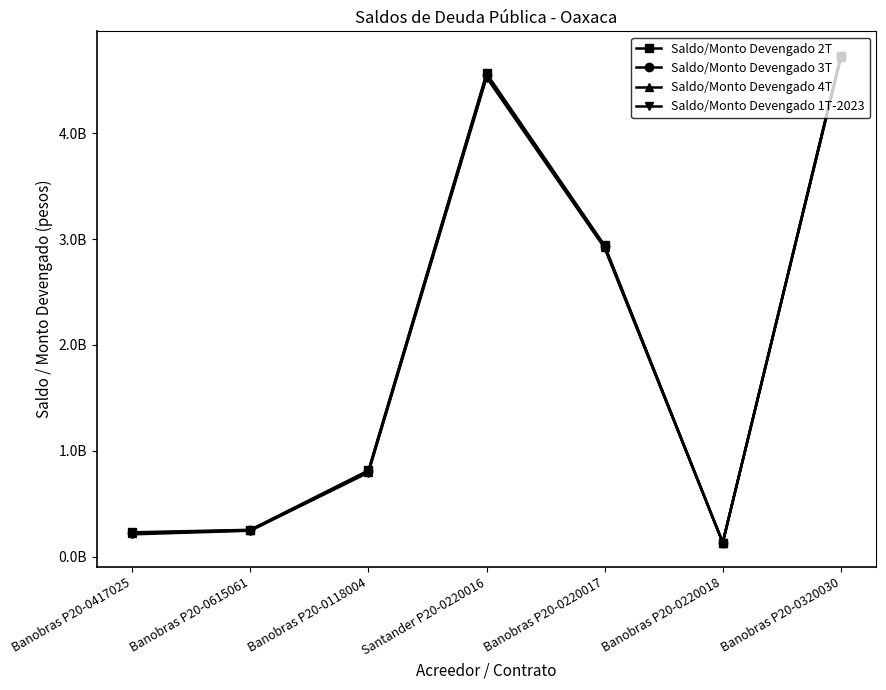

What is the approximate value of Saldo/Monto Devengado 2T at Banobras P20-0417025?

230739771.5